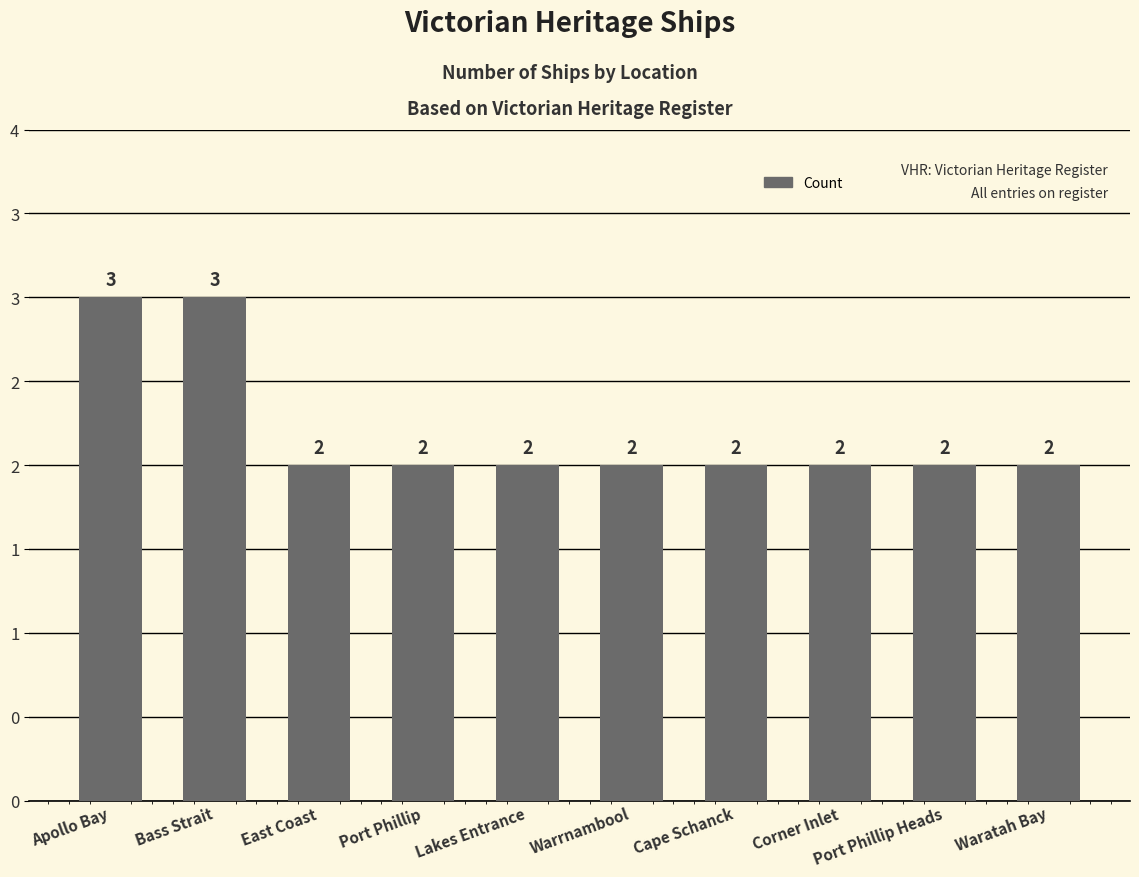

What is the difference between the second highest and minimum values?

1